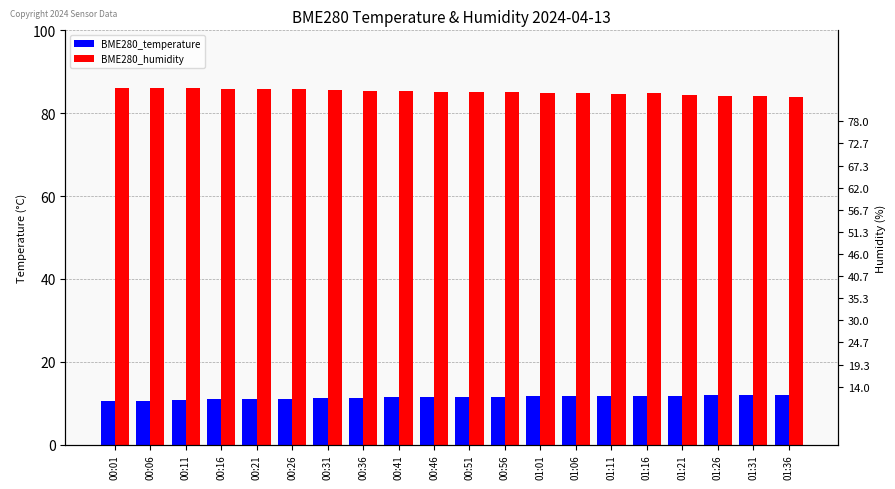

What is the approximate value of BME280_temperature at 00:56?

11.6